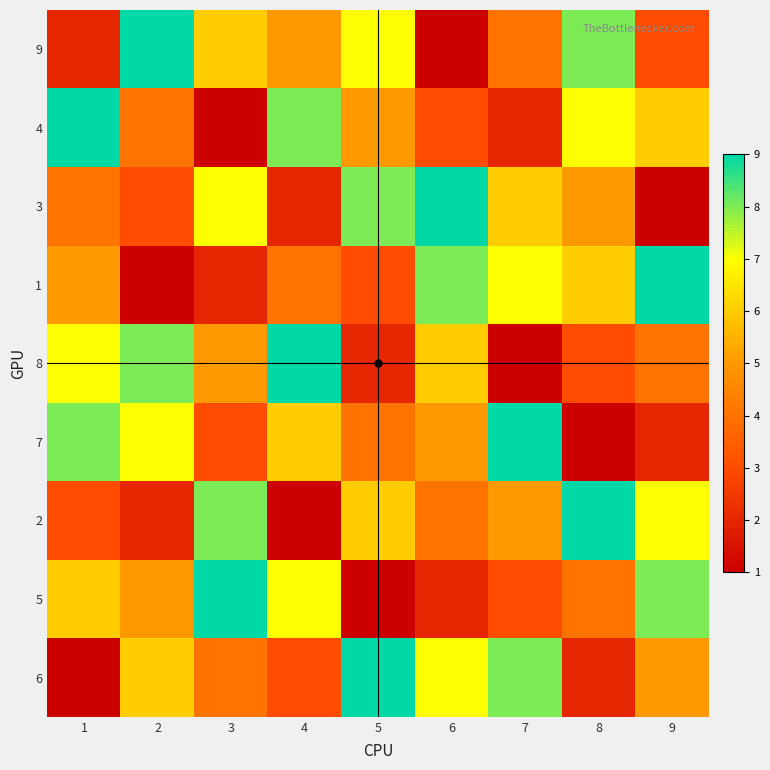

Reading left to right, what are all the values shown in this chart?

9: 1=2	2=9	3=6	4=5	5=7	6=1	7=4	8=8	9=3
4: 1=9	2=4	3=1	4=8	5=5	6=3	7=2	8=7	9=6
3: 1=4	2=3	3=7	4=2	5=8	6=9	7=6	8=5	9=1
1: 1=5	2=1	3=2	4=4	5=3	6=8	7=7	8=6	9=9
8: 1=7	2=8	3=5	4=9	5=2	6=6	7=1	8=3	9=4
7: 1=8	2=7	3=3	4=6	5=4	6=5	7=9	8=1	9=2
2: 1=3	2=2	3=8	4=1	5=6	6=4	7=5	8=9	9=7
5: 1=6	2=5	3=9	4=7	5=1	6=2	7=3	8=4	9=8
6: 1=1	2=6	3=4	4=3	5=9	6=7	7=8	8=2	9=5